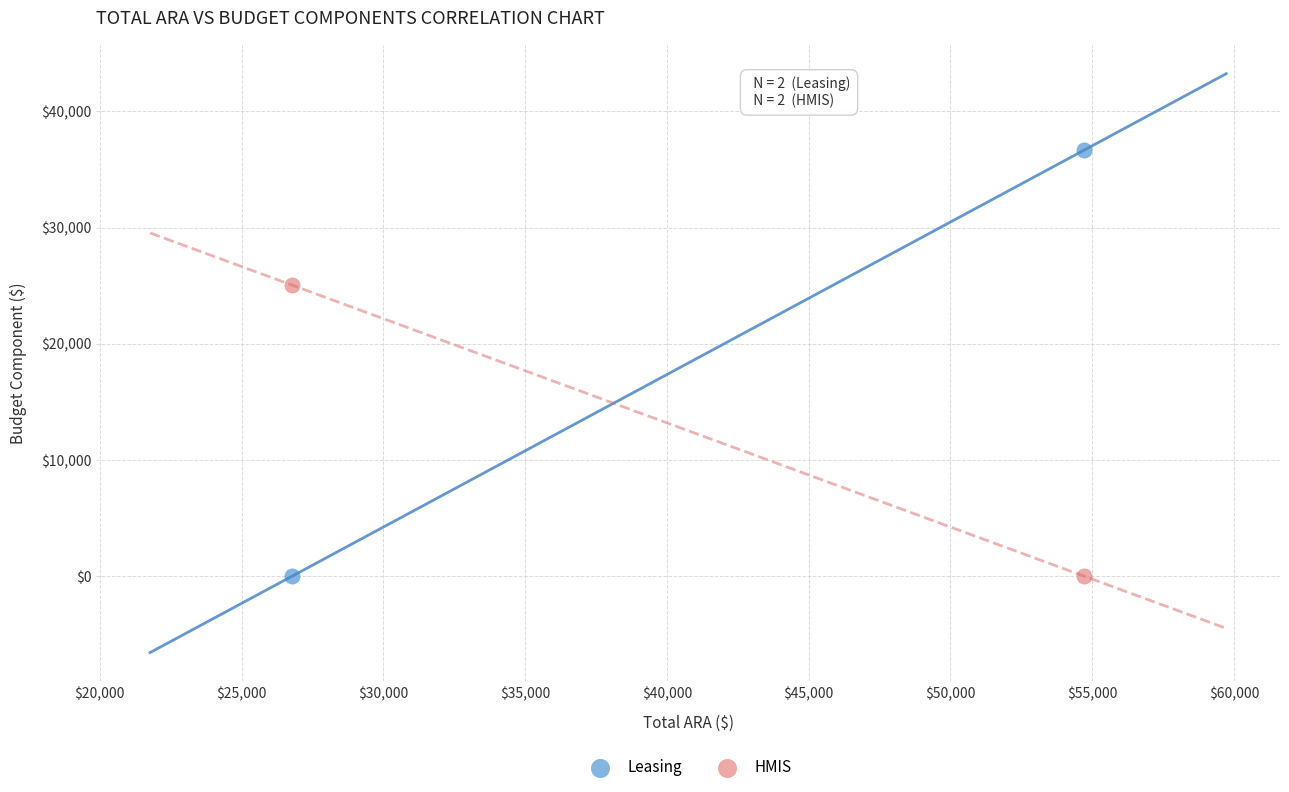

Which series contains the highest Y value?

Leasing